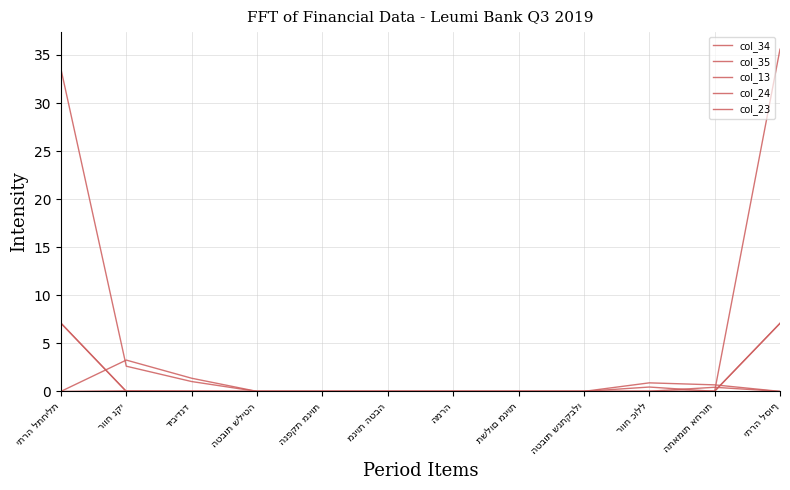

True or false: col_34 has a value of 0.0 at תשלום מניות.

False